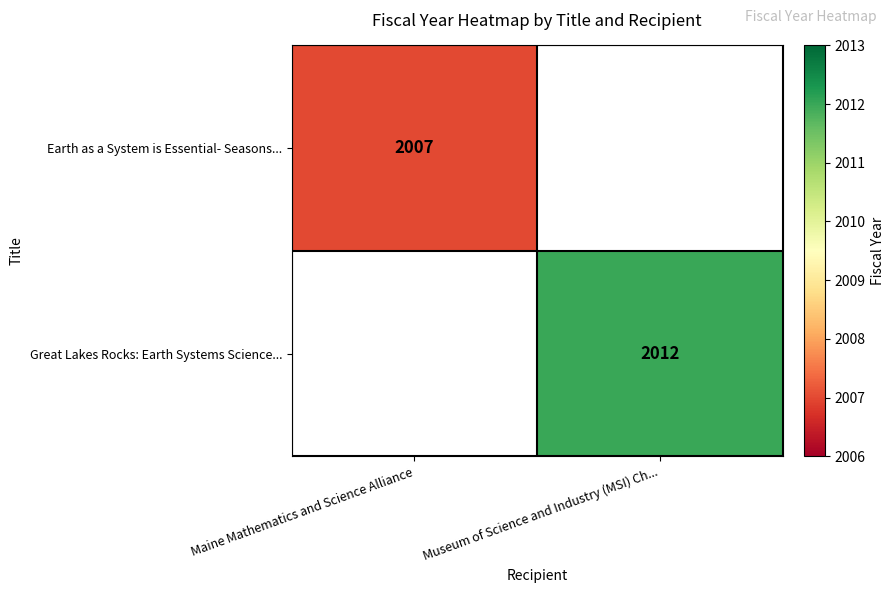

True or false: Earth as a System is Essential- Seasons... has a value of 3406 at Maine Mathematics and Science Alliance.

False